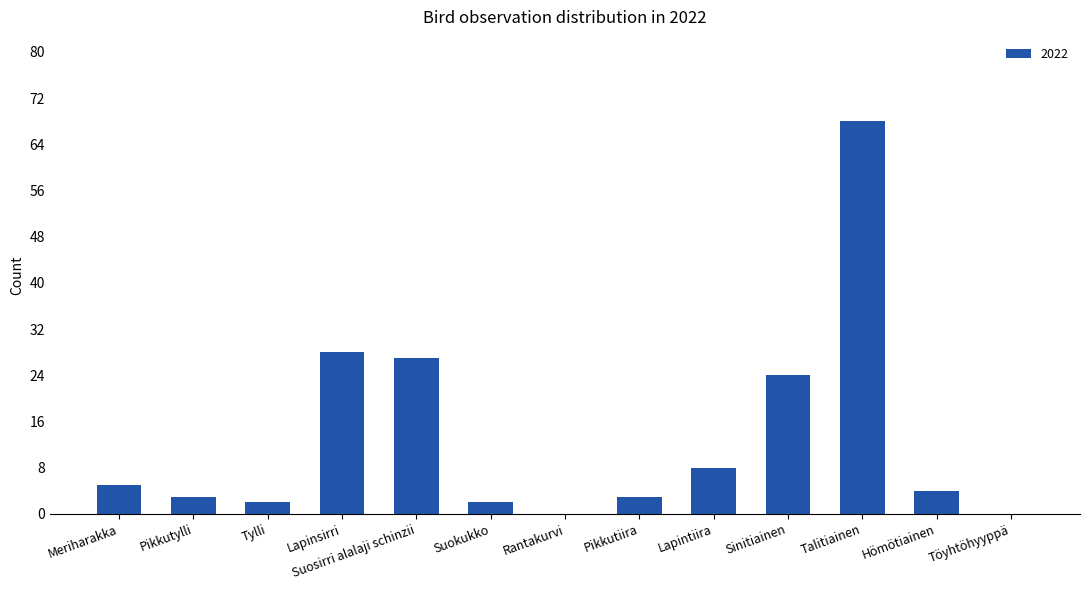

What is the sum of the values at Hömötiainen and Lapinsirri?

32